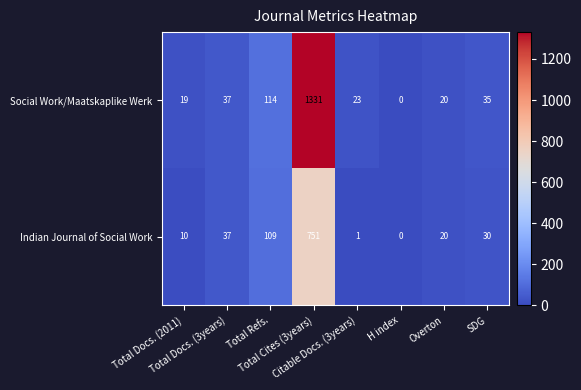

Which series has the largest total across all categories?

Social Work/Maatskaplike Werk